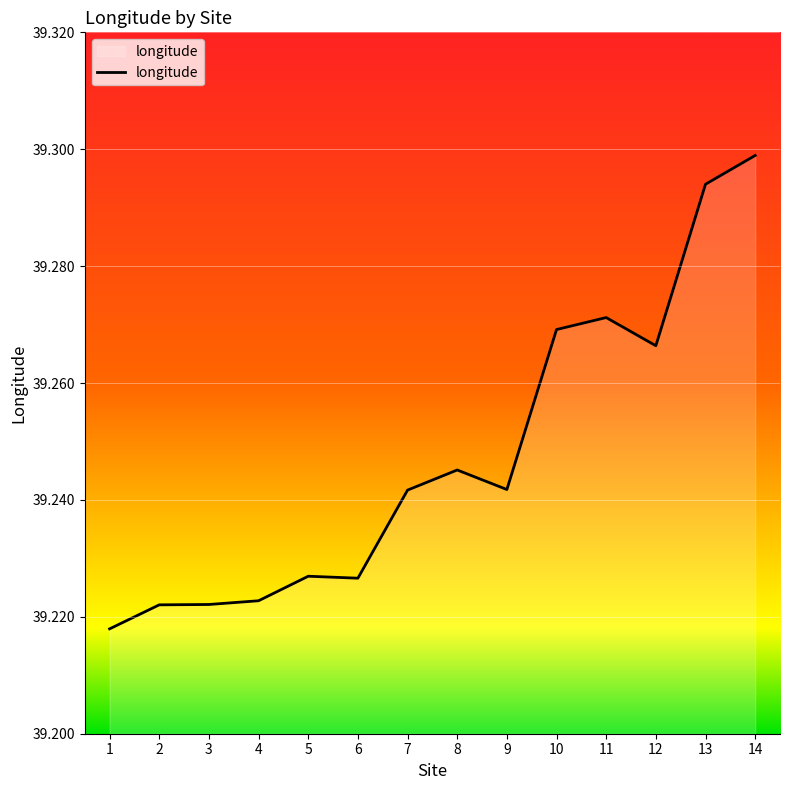

How many values are between 39 and 40?

14